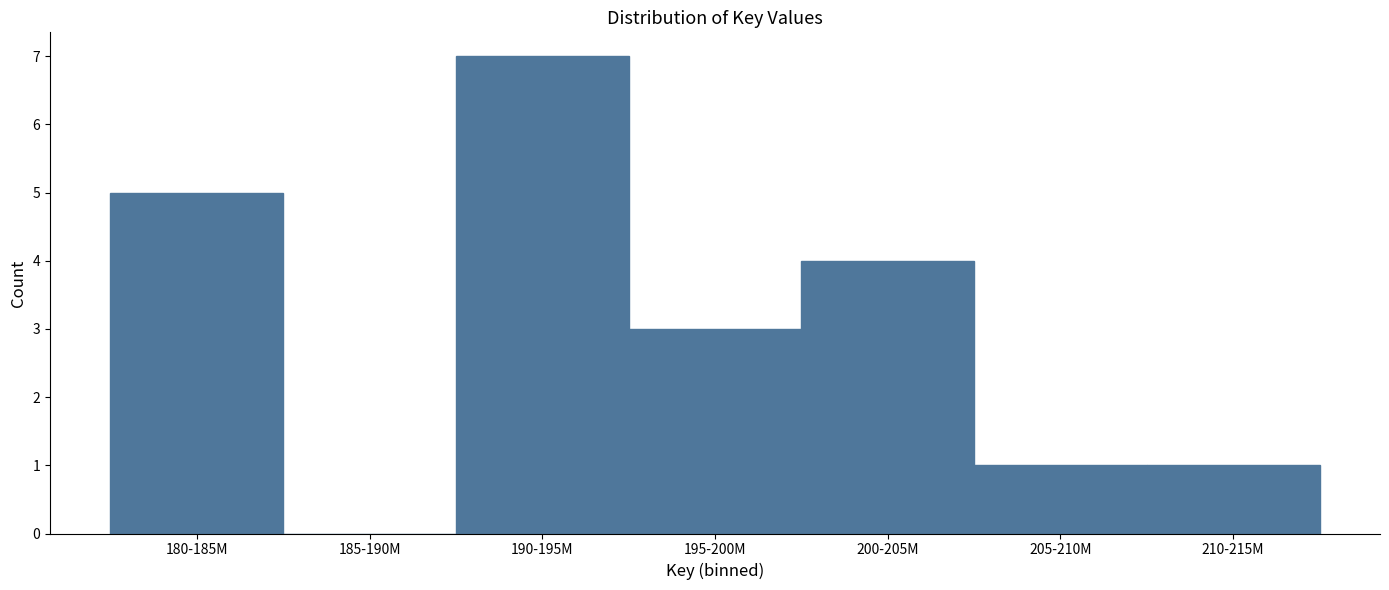

Reading left to right, extract all data points from this chart.

180-185M=5	185-190M=0	190-195M=7	195-200M=3	200-205M=4	205-210M=1	210-215M=1